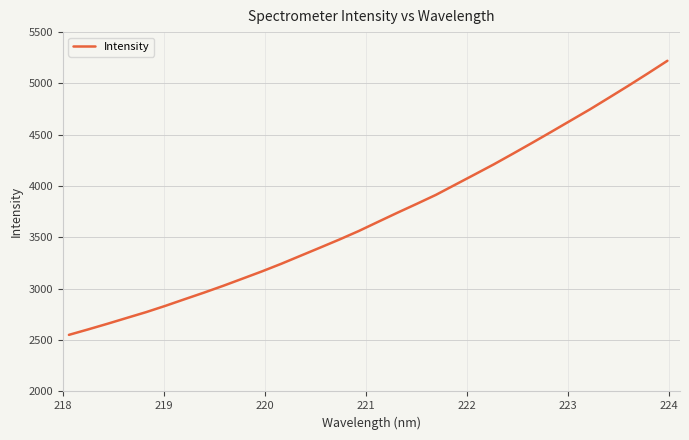

What is the maximum value shown in the chart?

5220.8